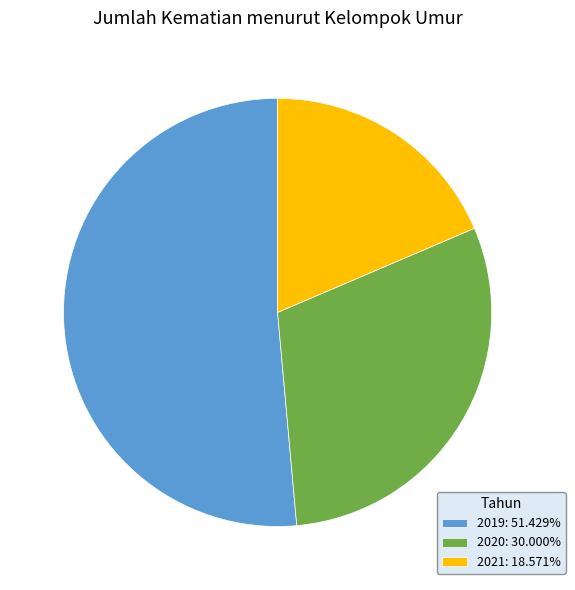

What is the ratio of the value at 2020: 30.000% to the value at 2019: 51.429%?

0.6